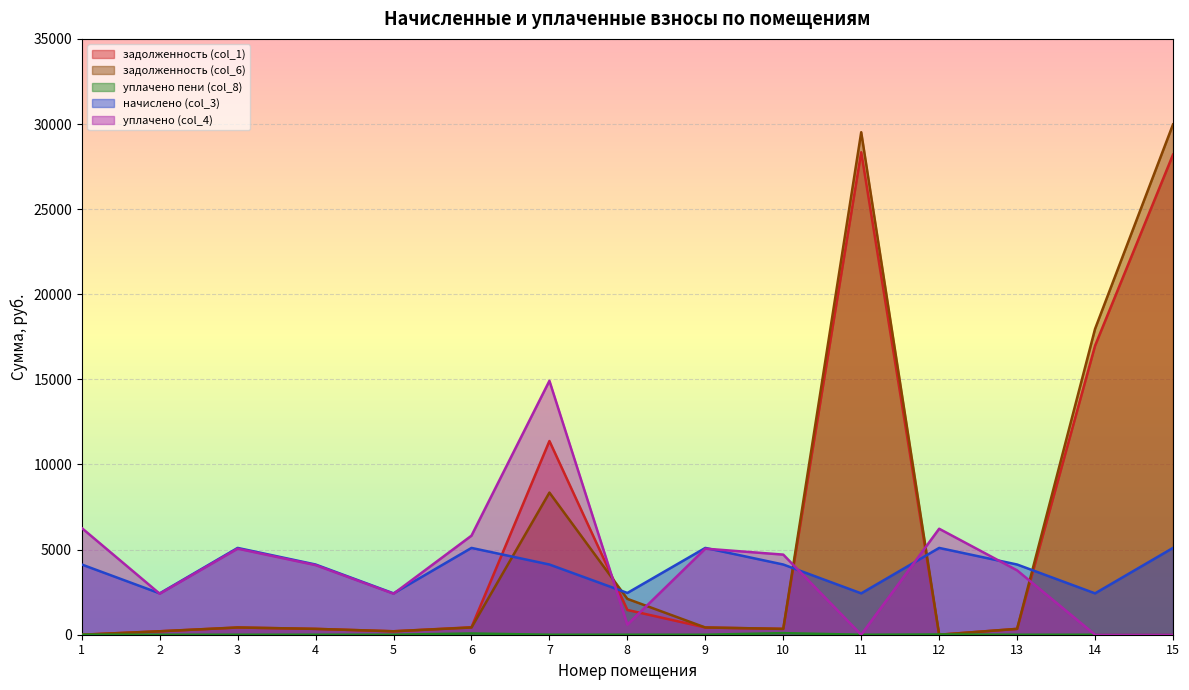

How many positive values does the уплачено (col_4) series have?

12